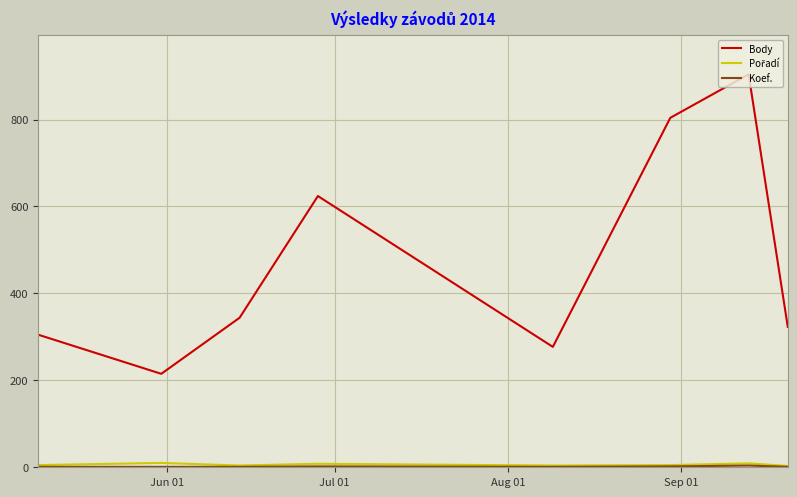

Which series has the largest total across all categories?

Body